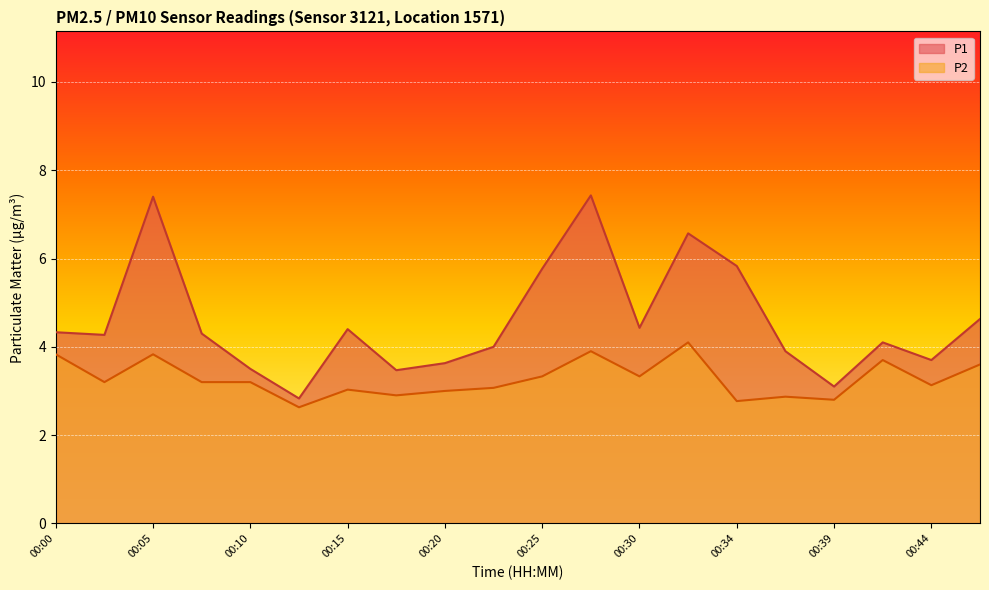

Rank the series at 00:37 from highest to lowest value.

P1, P2